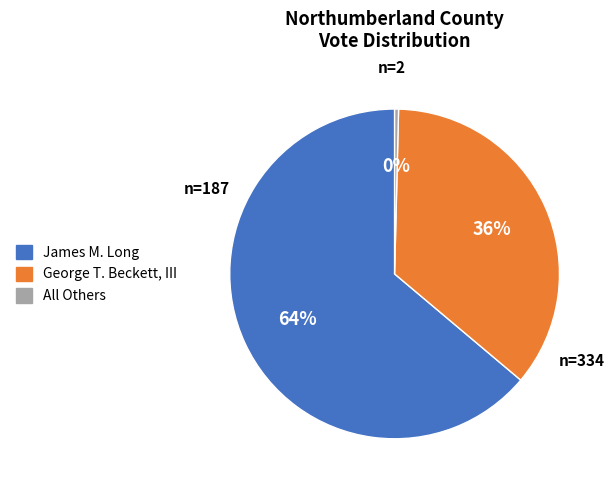

To the nearest percent, what is the combined percentage of All Others and George T. Beckett, III?

36%